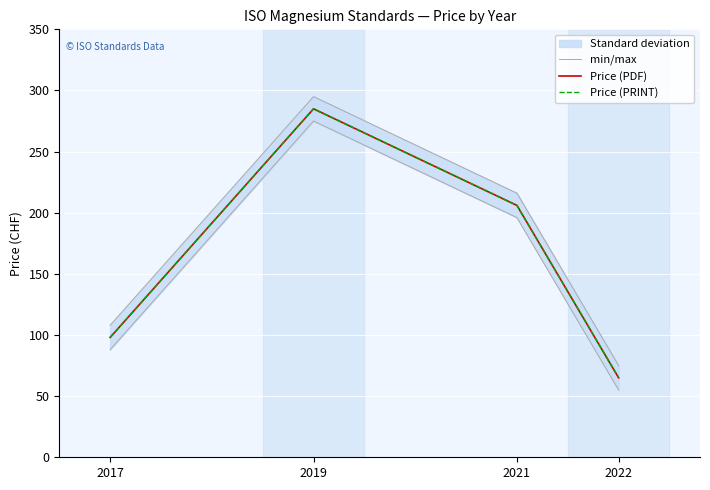

Count the min/max values in the range 88 to 275.

3